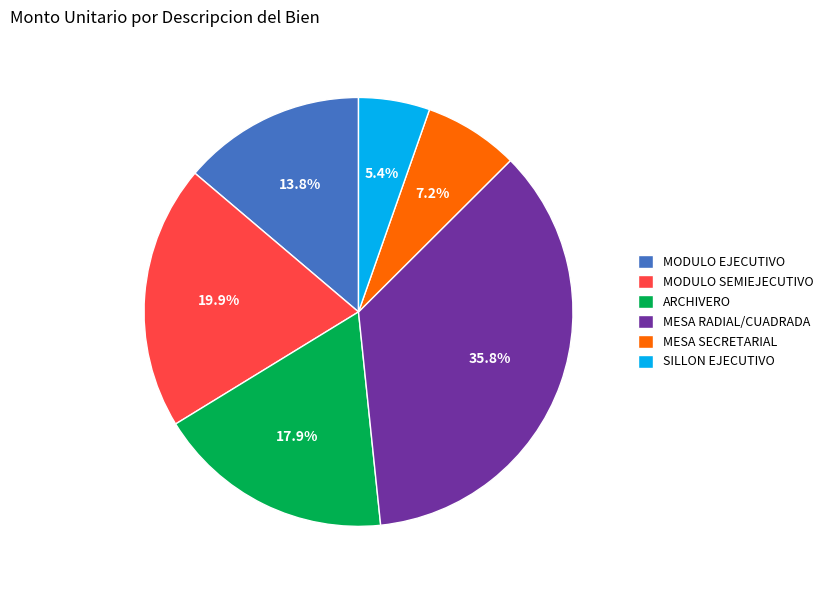

Which category has the biggest portion of the pie?

MESA RADIAL/CUADRADA